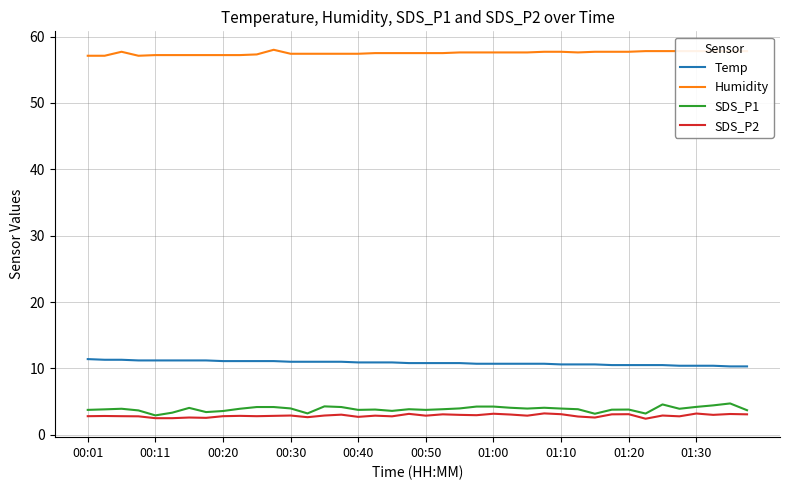

What is the difference between the maximum and minimum values in the SDS_P1 series?

1.8